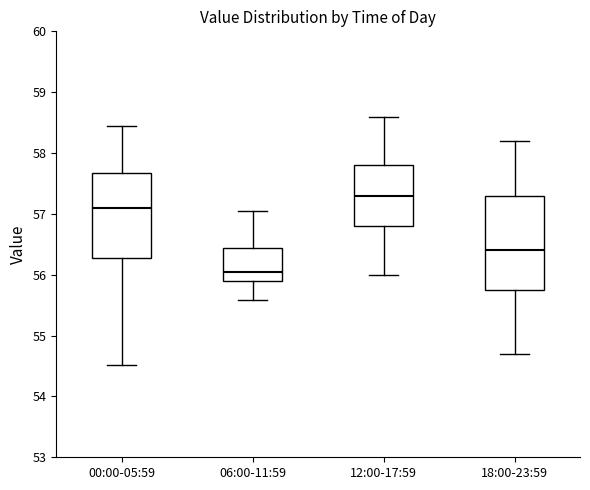

Where does the median line of the box for 18:00-23:59 sit on the y-axis? The values are not printed on the chart, so give them approximately, as read against the axis.

56.4